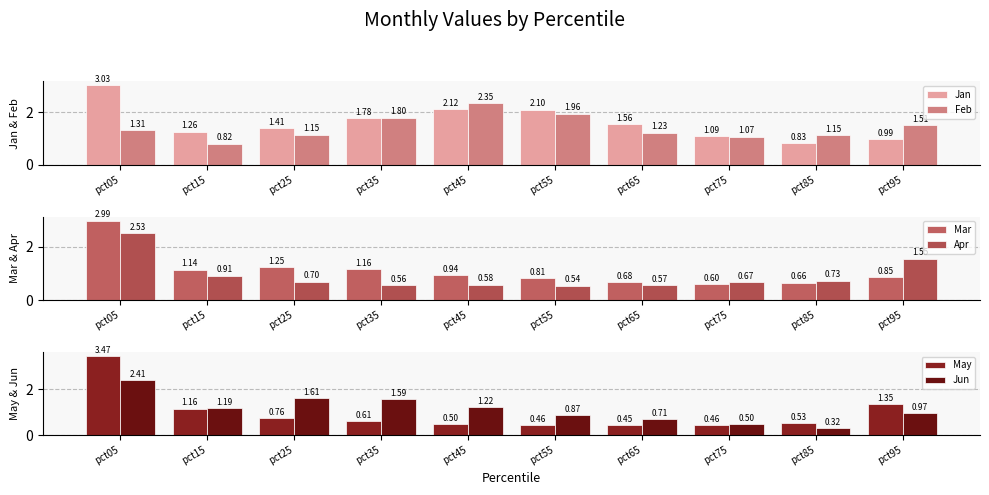

How many series are shown in this chart?

6